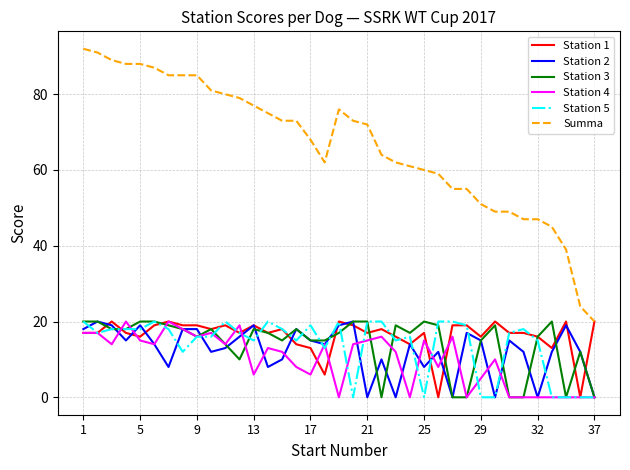

True or false: Summa and Station 3 intersect in this chart.

False